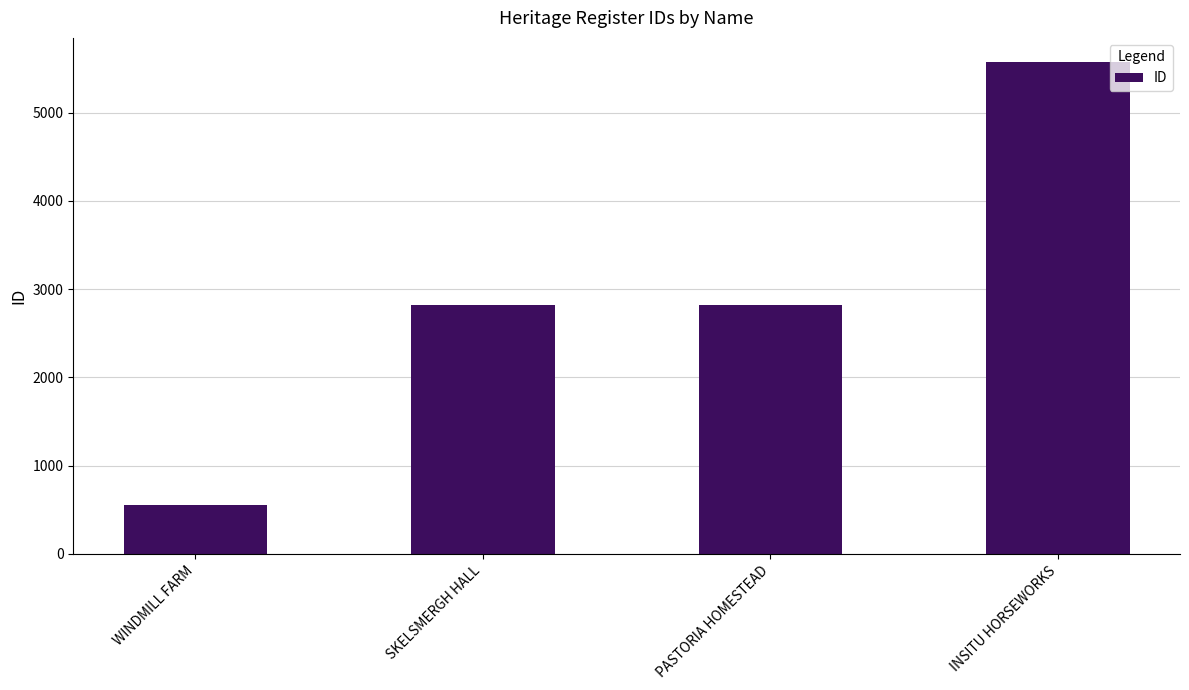

What value does the data have at INSITU HORSEWORKS, to the nearest 10?

5570